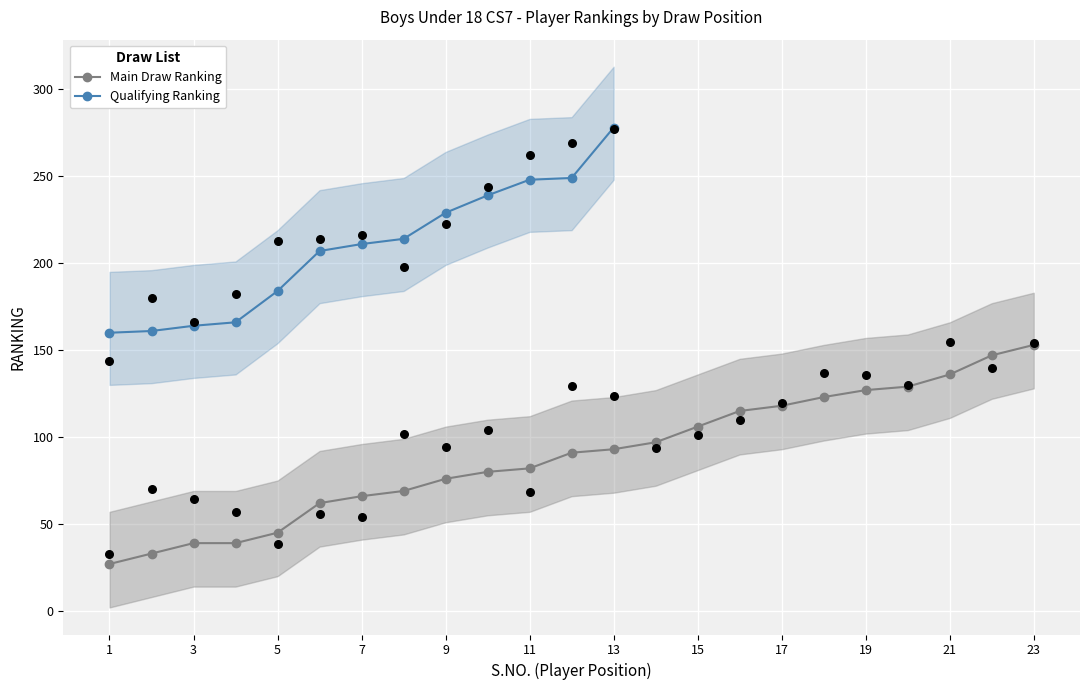

Which has a higher value, 23 or 3?

23